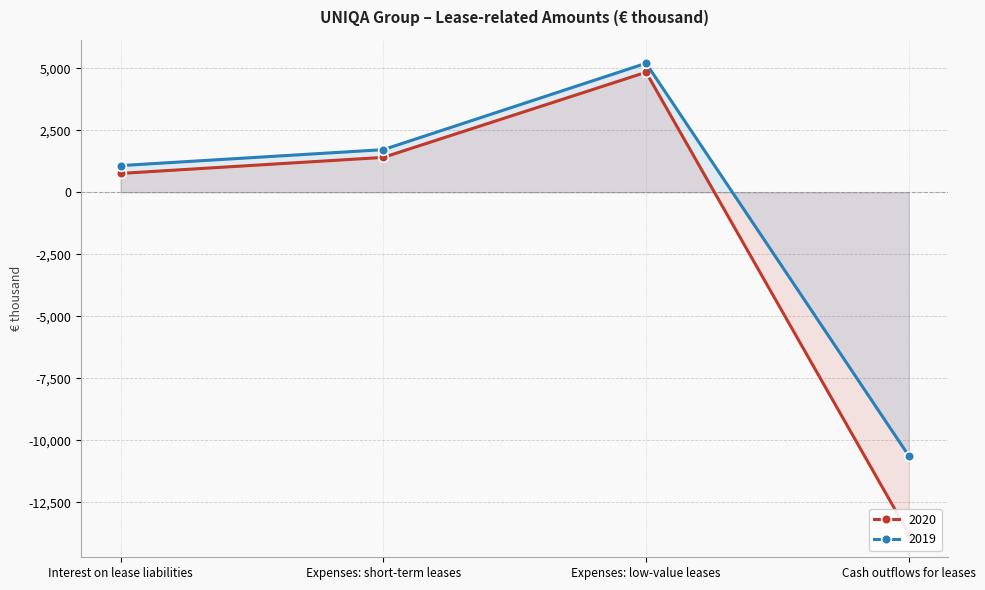

List the series in order of their overall mean, highest first.

2019, 2020